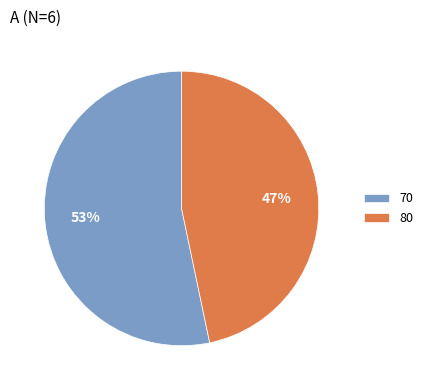

To the nearest percent, what is the combined percentage of 80 and 70?

100%